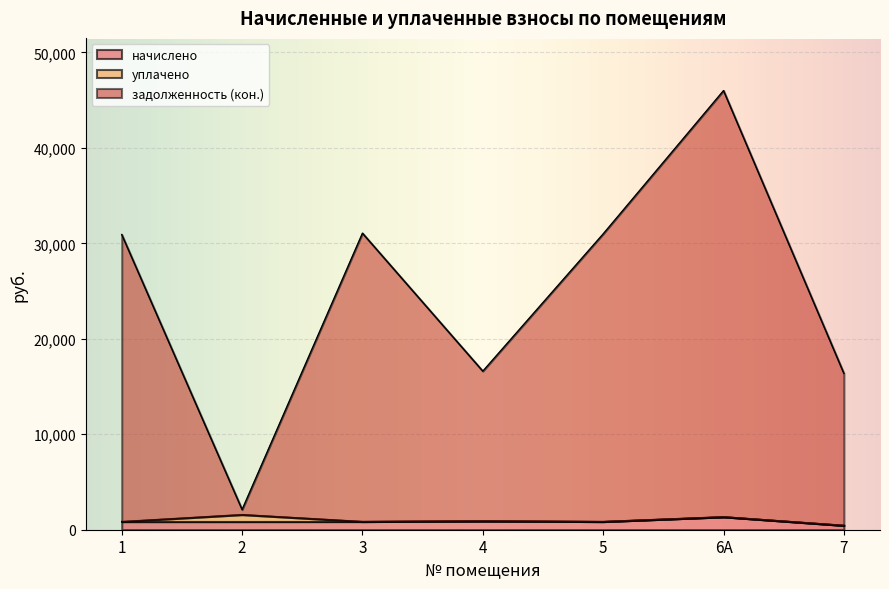

What is the average value of the начислено series?

875.5